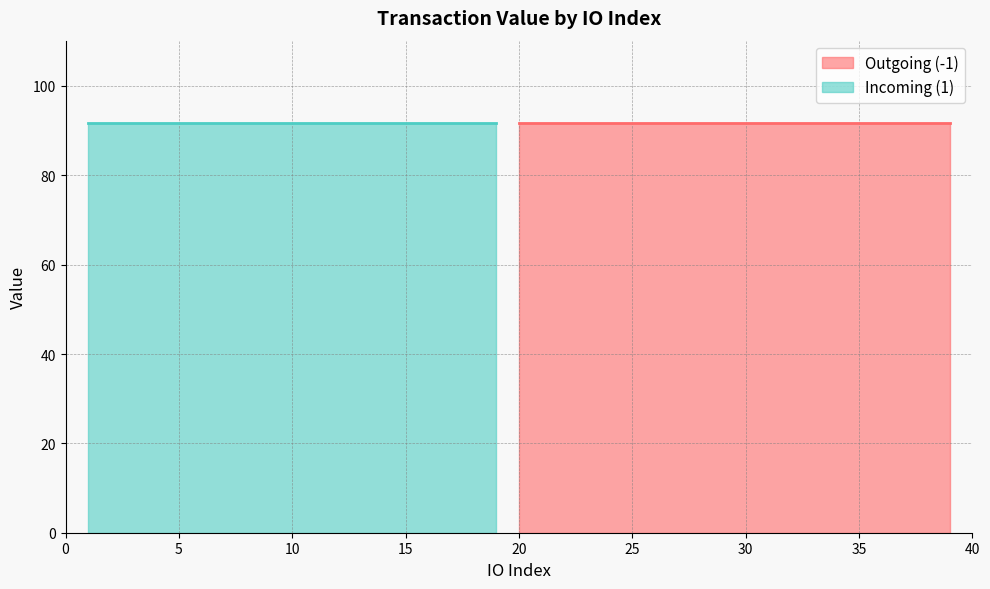

True or false: Outgoing (-1) and Incoming (1) intersect in this chart.

False